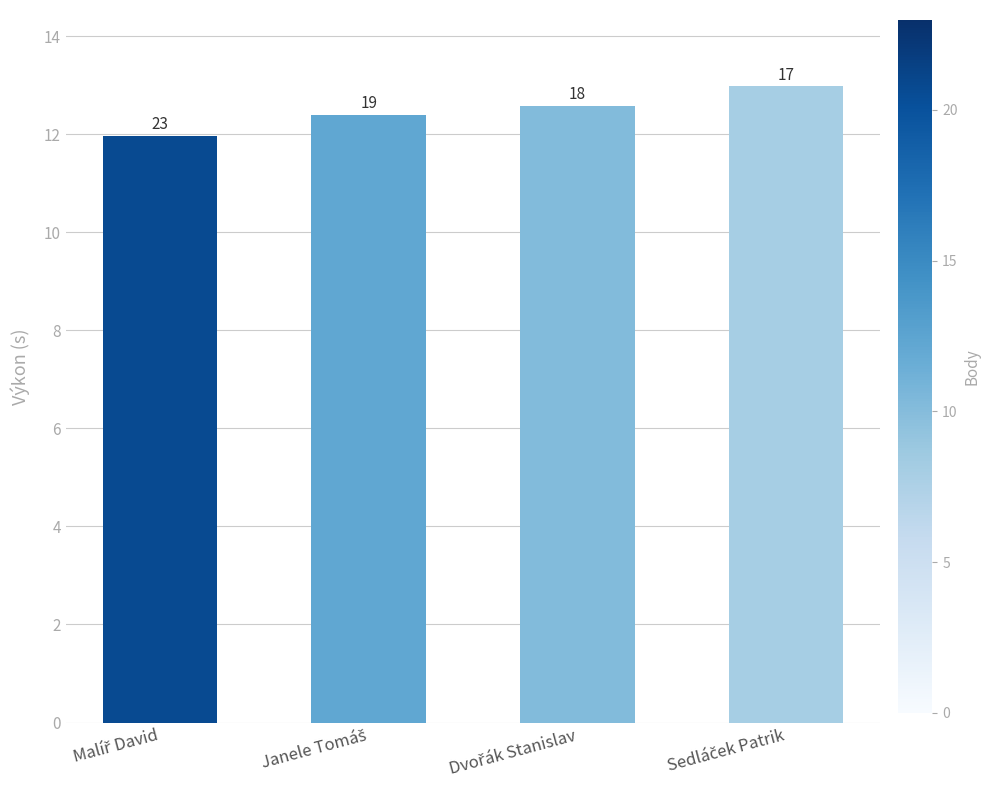

What is the label of the 4th bar from the right?

Malíř David